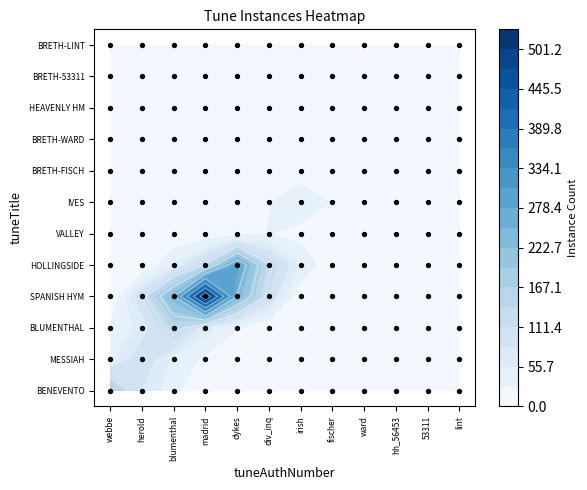

How many data points does each series have?

12